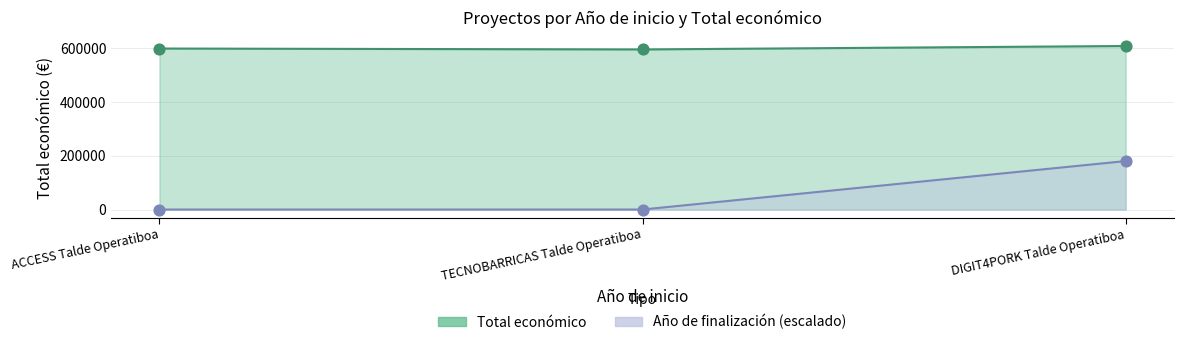

At how many categories does at least one series exceed 486448?

3